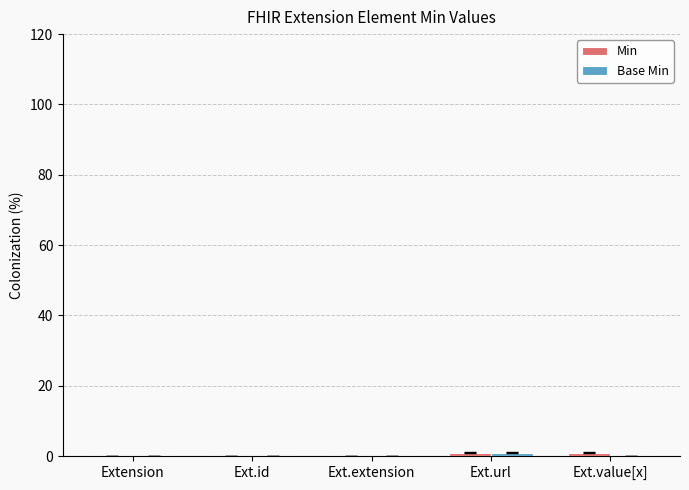

True or false: Base Min has a value of 0 at Ext.extension.

True